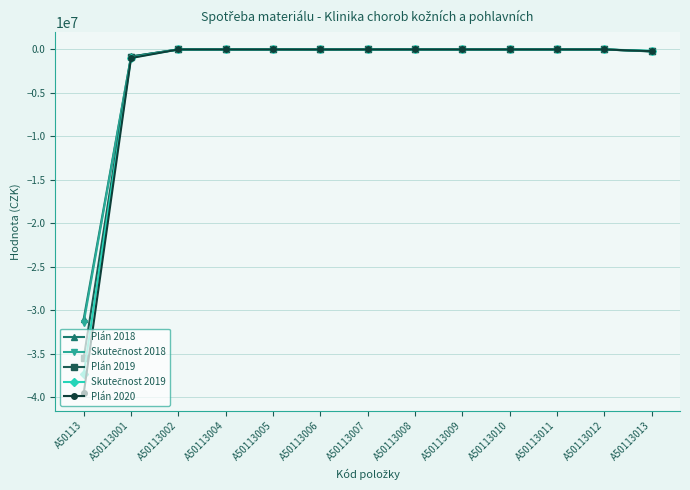

What is the total value across all series at A50113?

-174744685.0